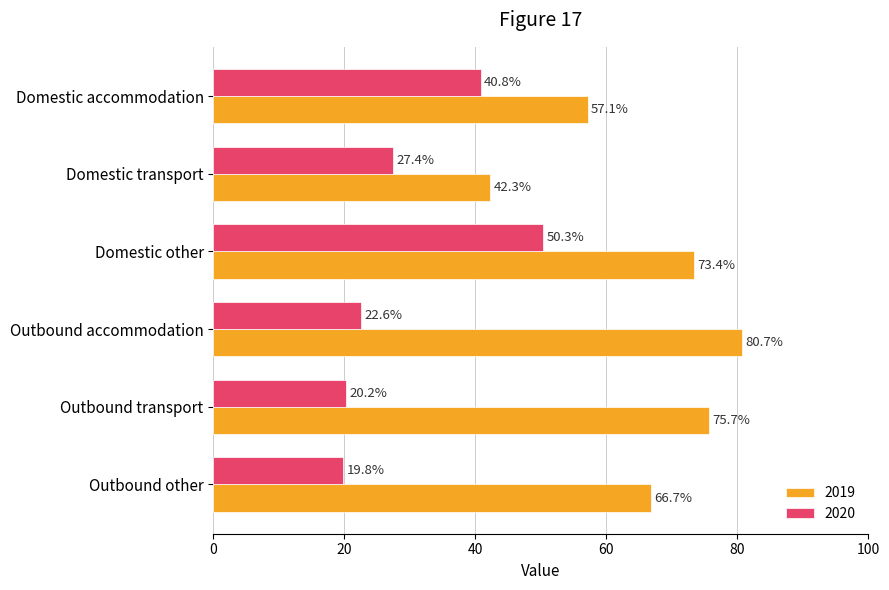

Which series has the largest range (max minus min)?

2019